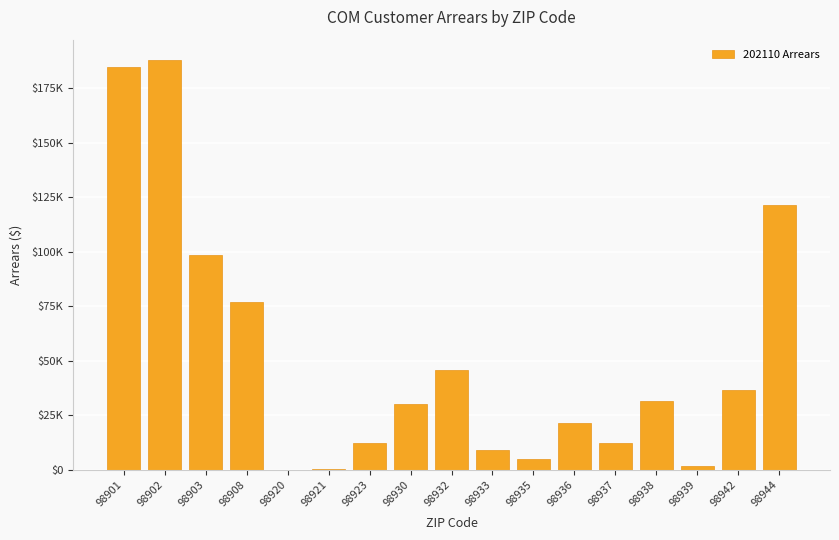

List the labels in order of value, smallest first.

98920, 98921, 98939, 98935, 98933, 98923, 98937, 98936, 98930, 98938, 98942, 98932, 98908, 98903, 98944, 98901, 98902